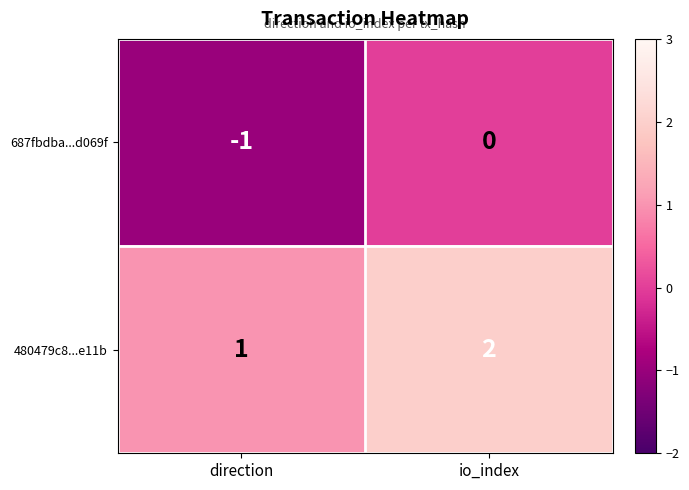

What is the sum of the 480479c8...e11b values at direction and io_index?

3